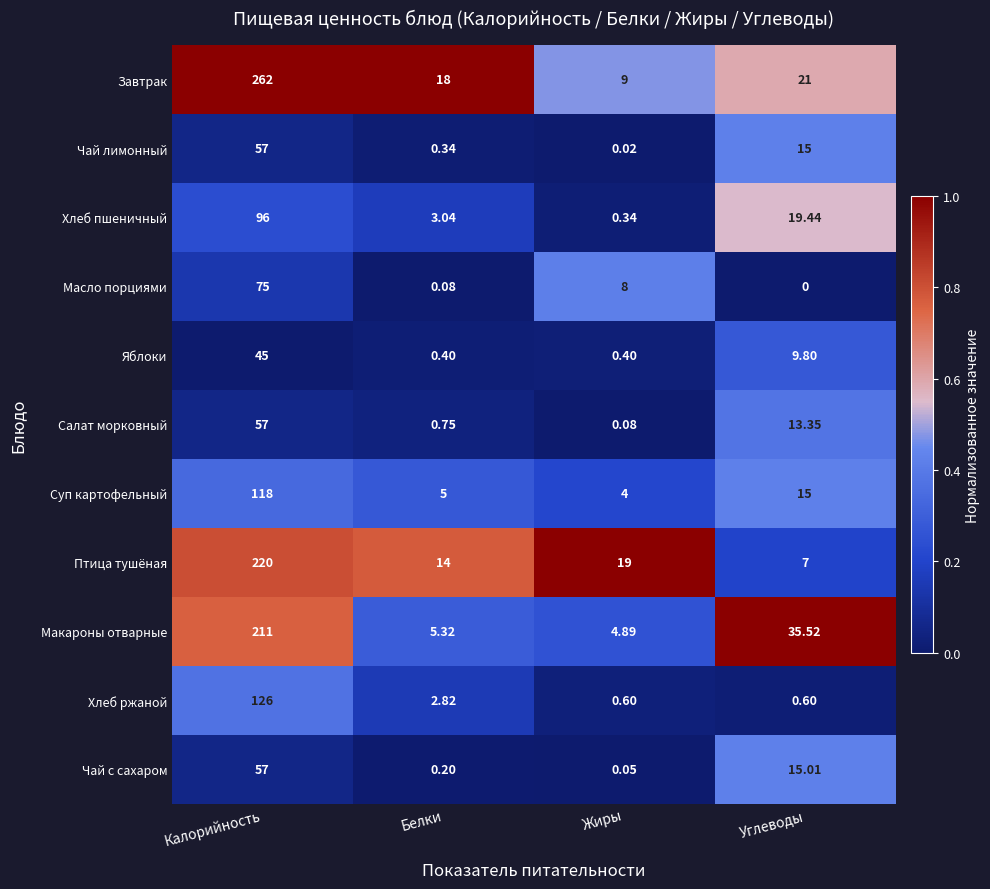

Which series has the largest range (max minus min)?

Завтрак